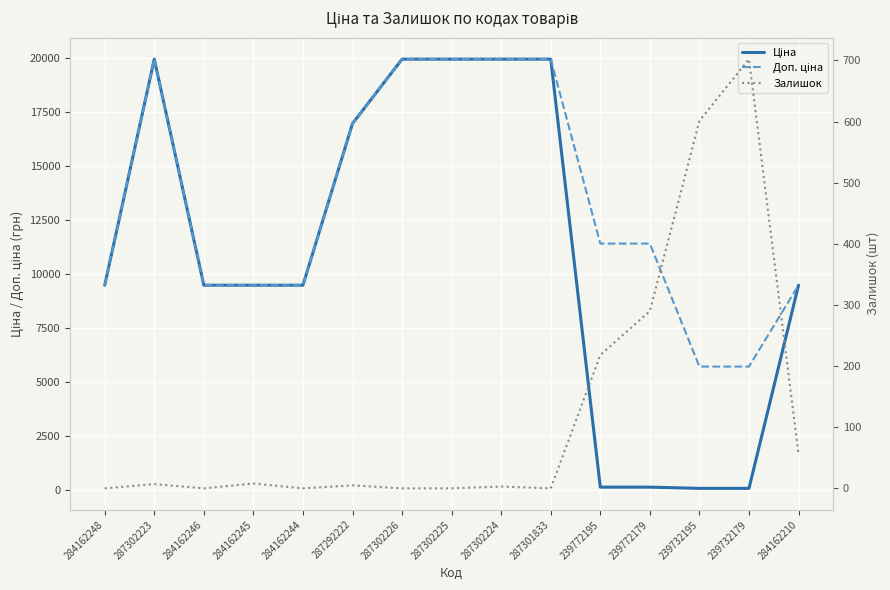

Which has a higher value, 284162248 or 284162246?

284162248